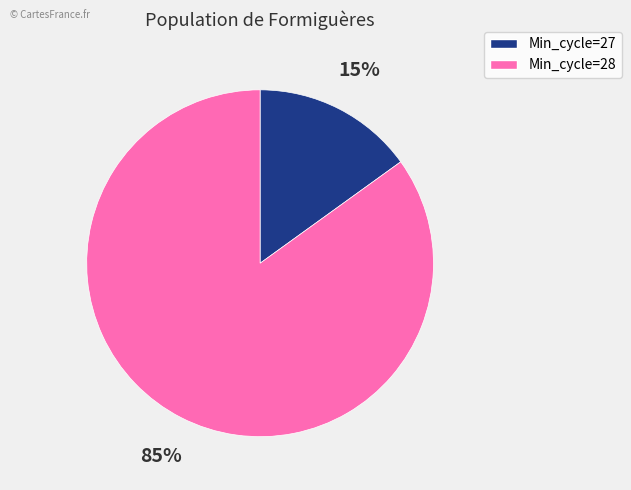

Count the number of slices in the pie.

2